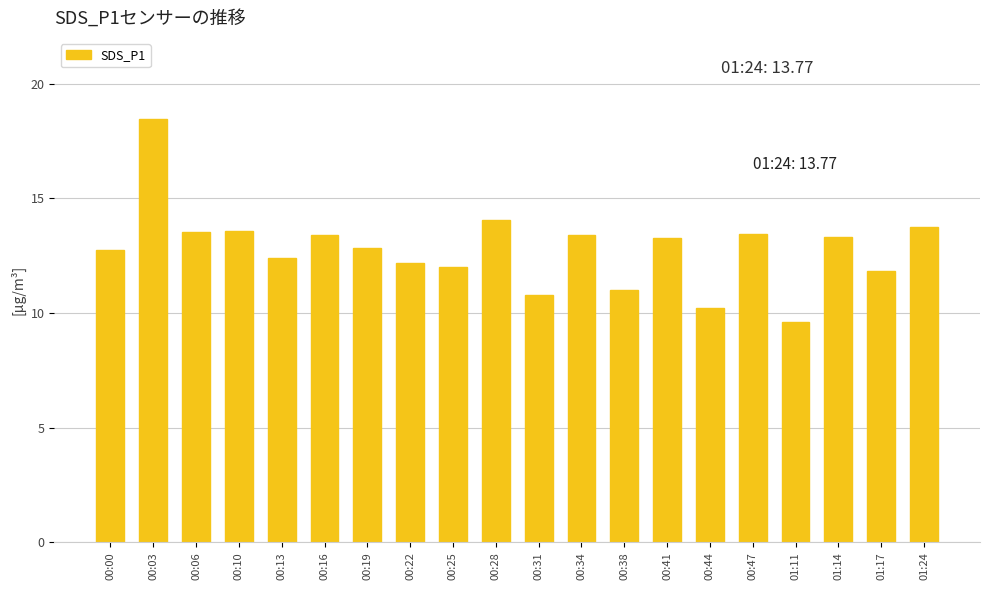

Are the bars grouped side by side (vs. stacked)?

No